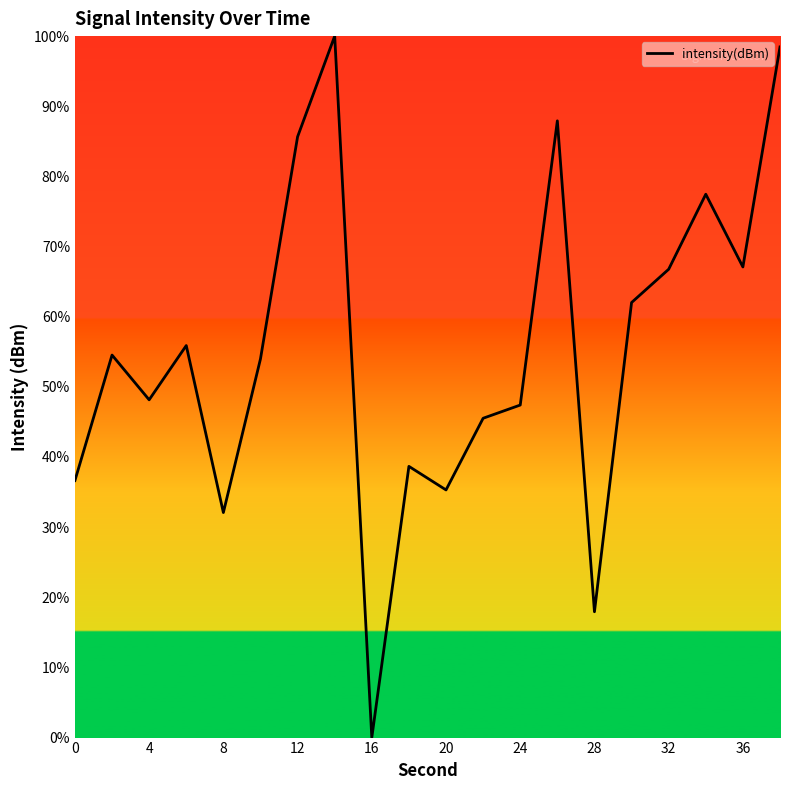

What is the maximum value shown in the chart?

100.0